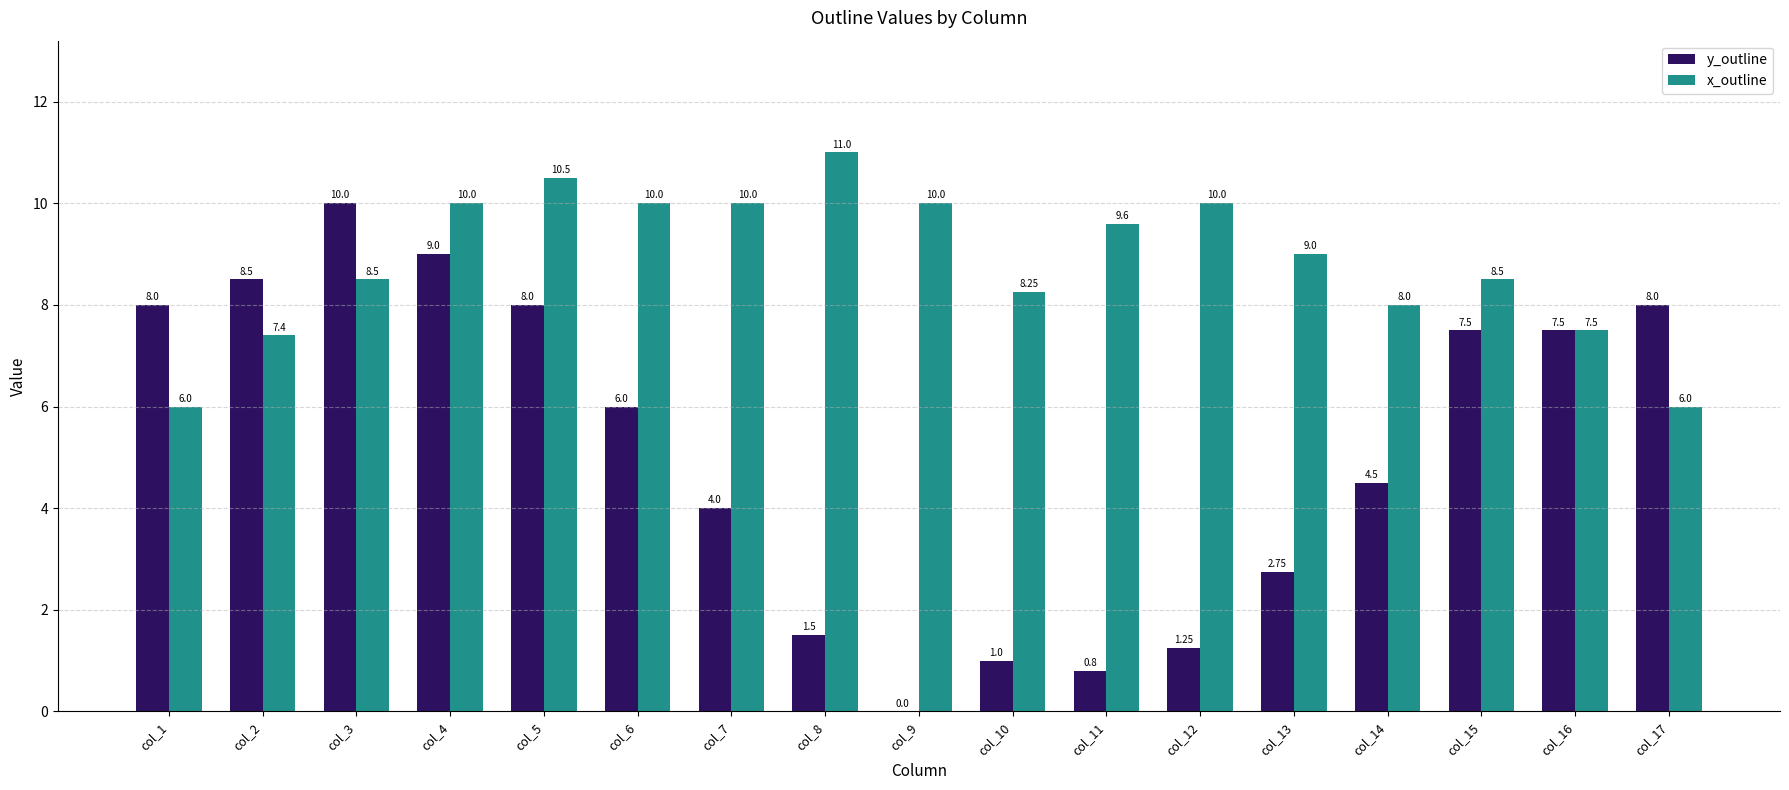

At which label is x_outline closest to 8?

col_14